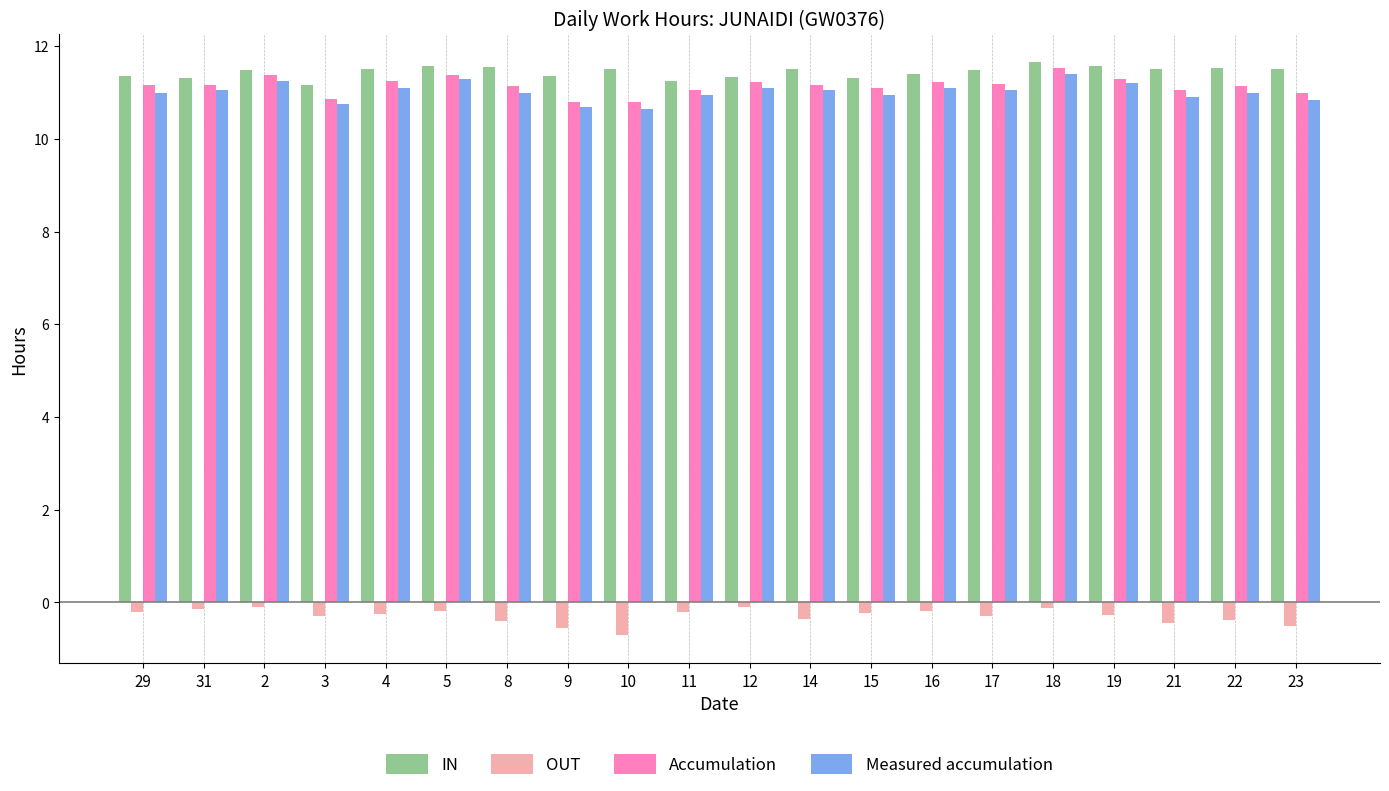

What is the total value across all series at 9?

32.3